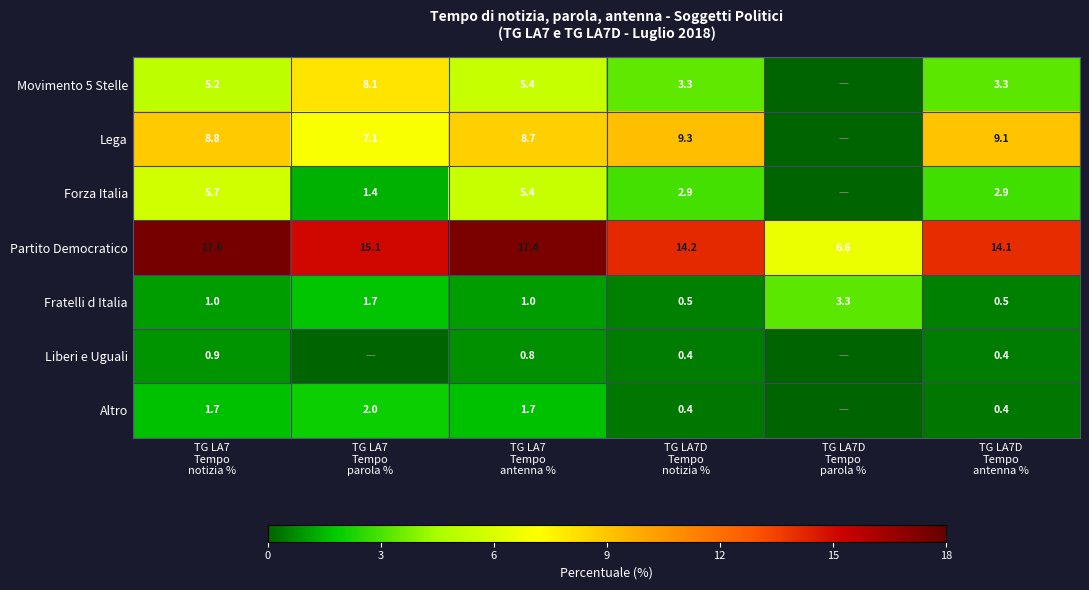

Count the Fratelli d Italia values in the range 0 to 1.

4